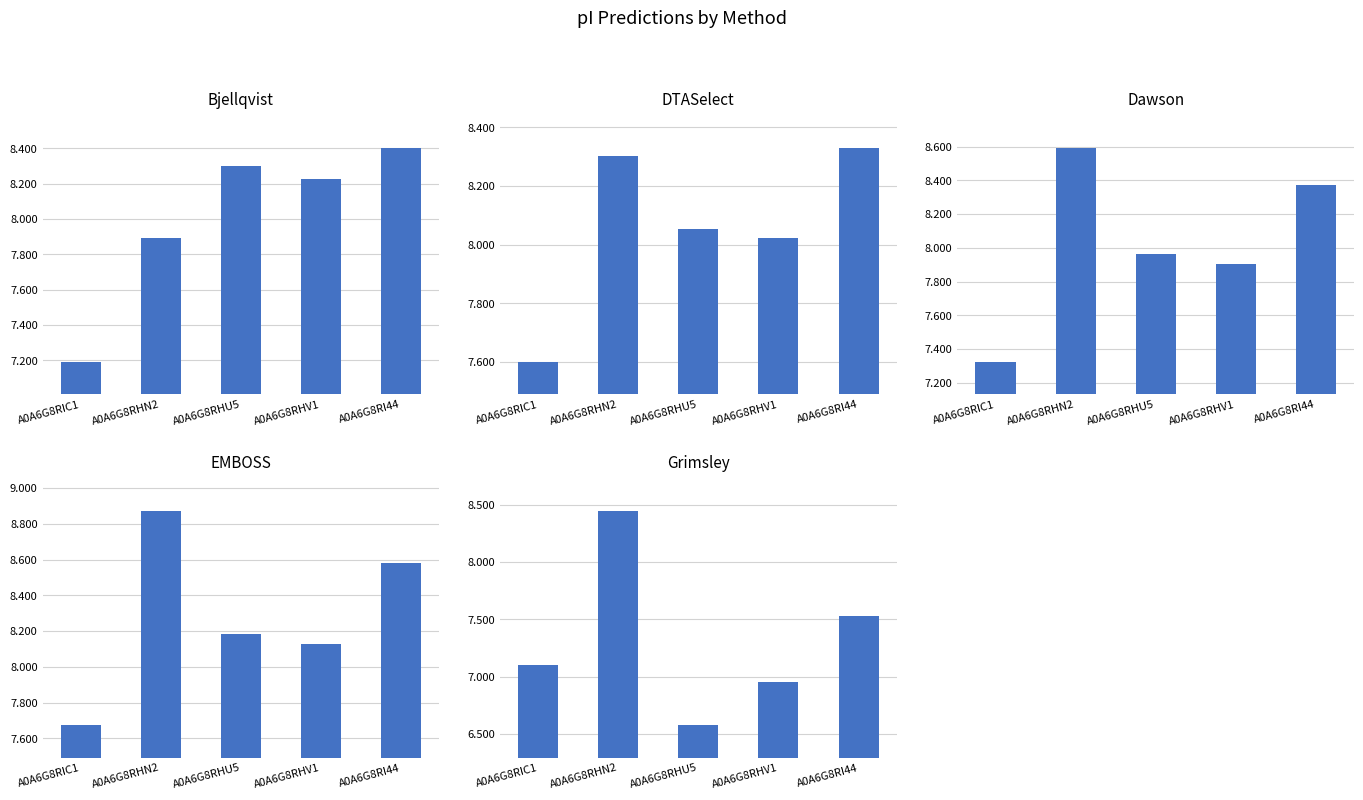

At which category is the sum across all series the highest?

A0A6G8RHN2